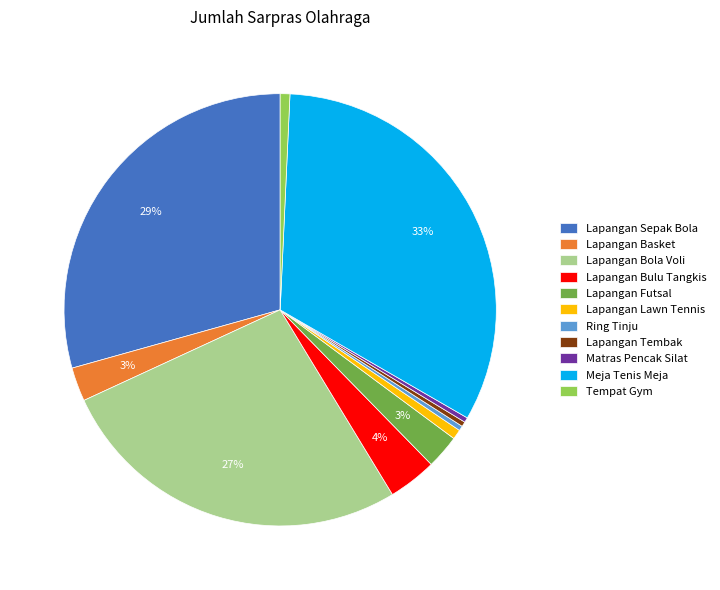

Do Lapangan Lawn Tennis and Lapangan Tembak together represent more than half of the pie?

No